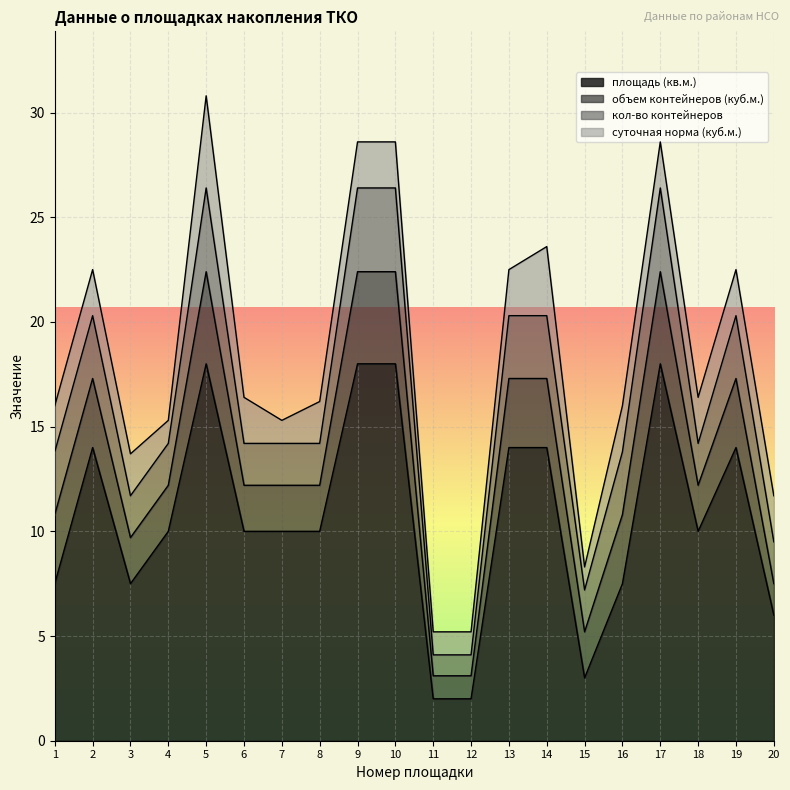

What is the total value across all series at 1?

16.0